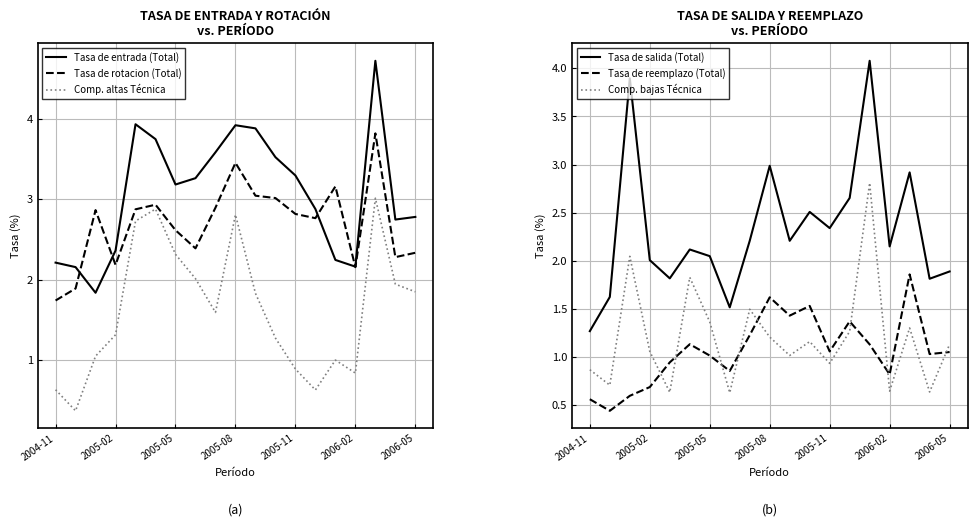

Where is the first local minimum for Tasa de rotacion (Total)?

2005-02